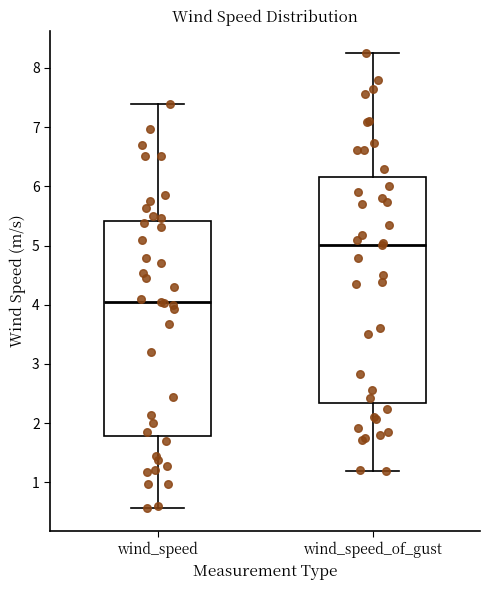

Comparing the boxes themselves (not the whiskers), which one is the tallest?

wind_speed_of_gust